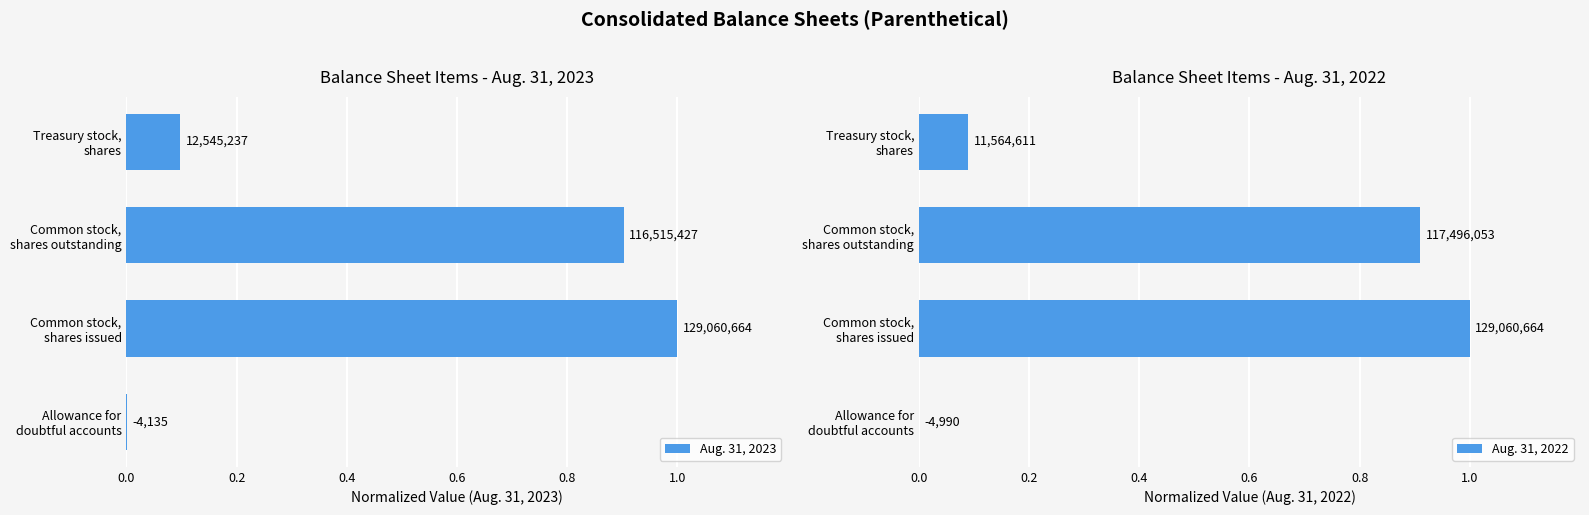

The Aug. 31, 2023 series shows 0.0 at Allowance for doubtful accounts. True or false?

True